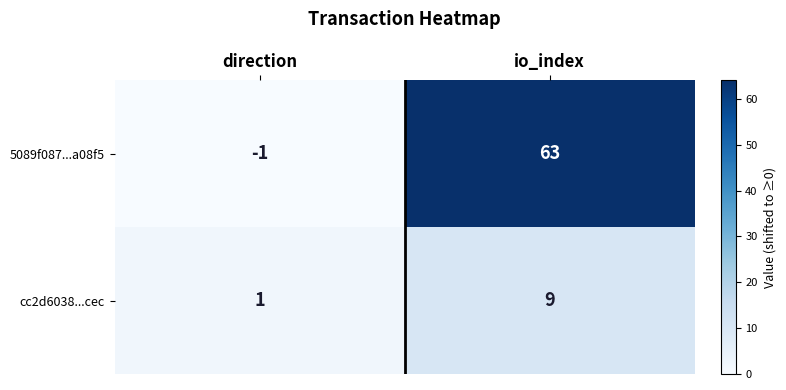

Reading left to right, extract all data points from this chart.

5089f087...a08f5: direction=-1	io_index=63
cc2d6038...cec: direction=1	io_index=9